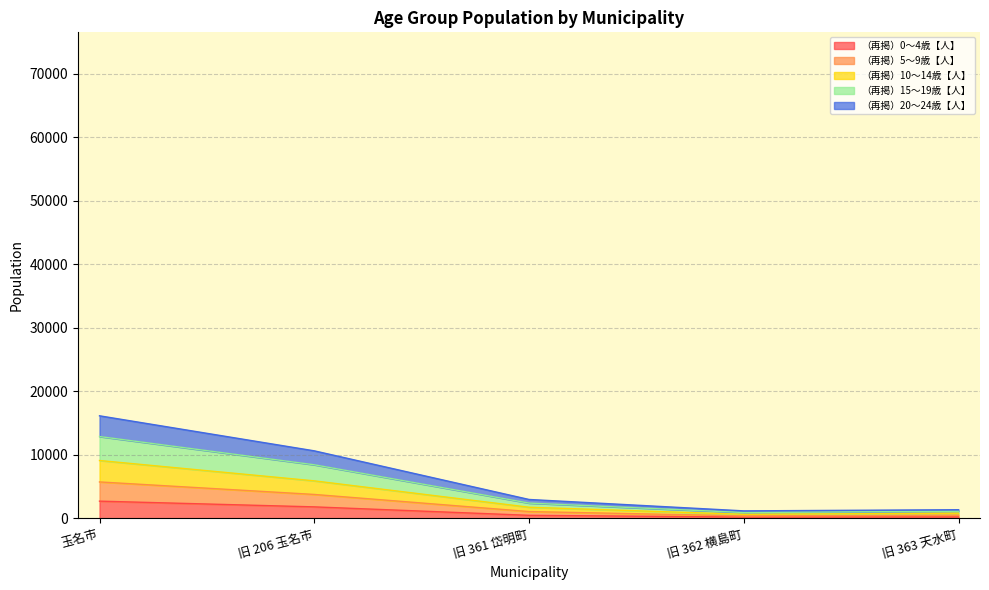

What is the total value across all series at 旧 361 岱明町?

2975